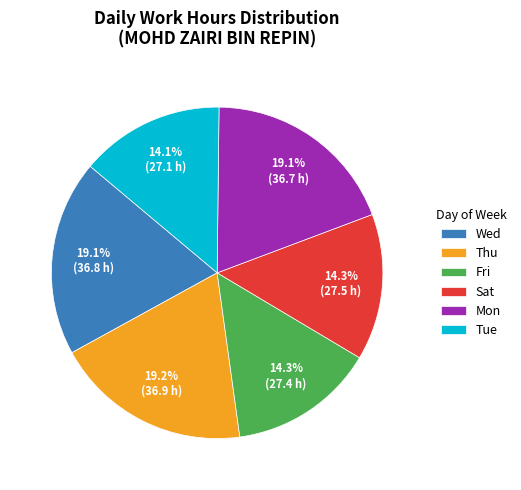

Between Fri and Thu, which is larger?

Thu